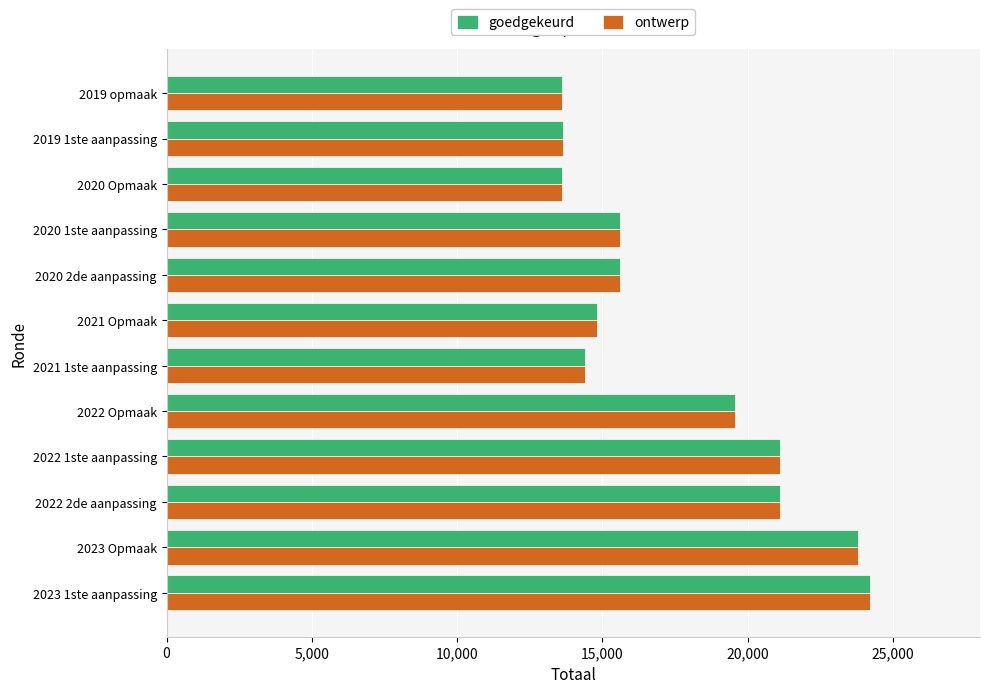

Is it true that goedgekeurd equals 19210 at 2020 Opmaak?

False